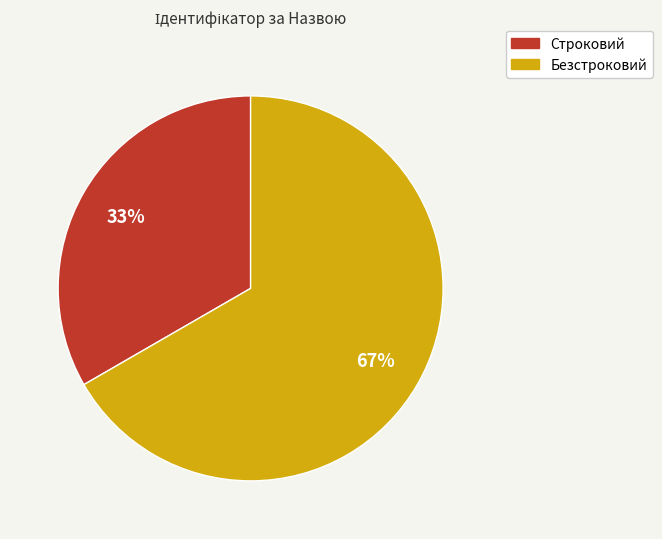

The Строковий slice represents 25% of the pie. True or false?

False